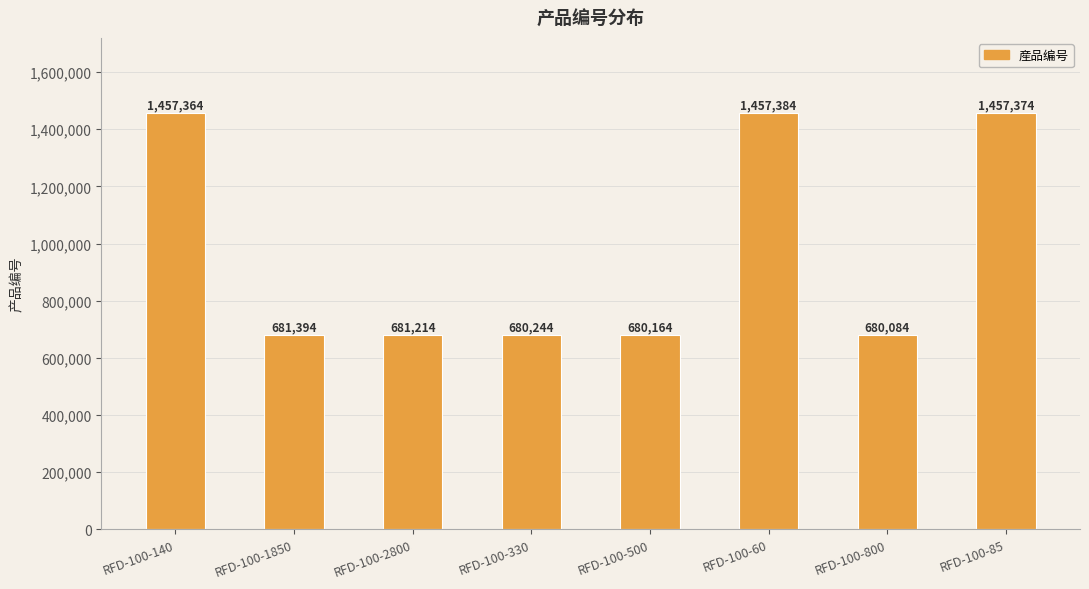

What is the label of the 5th bar from the right?

RFD-100-330